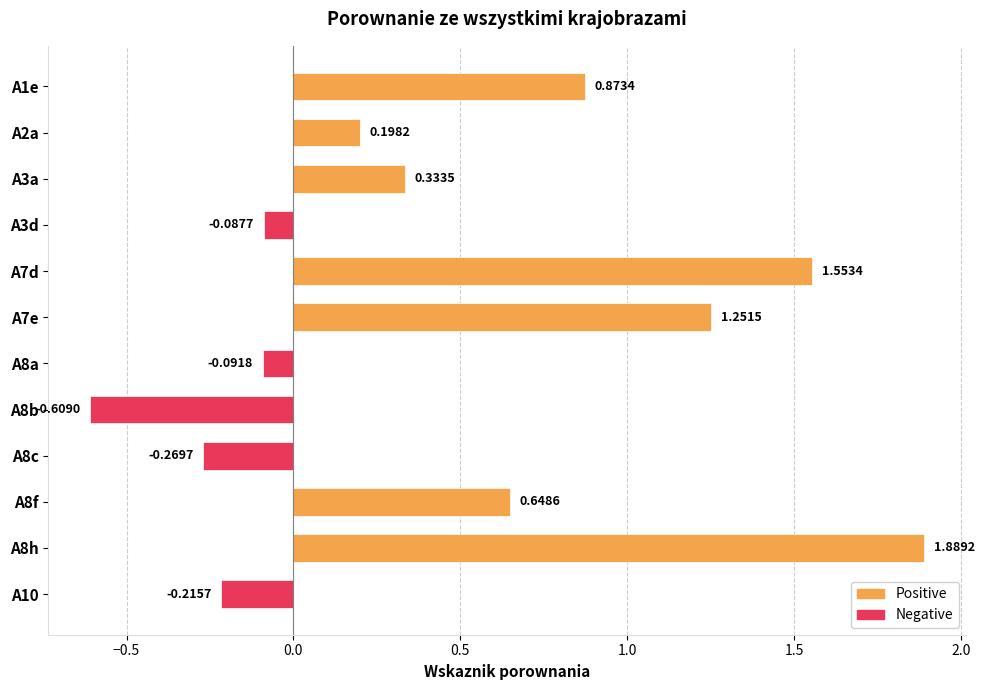

Which category has the lowest value across all series?

A8b